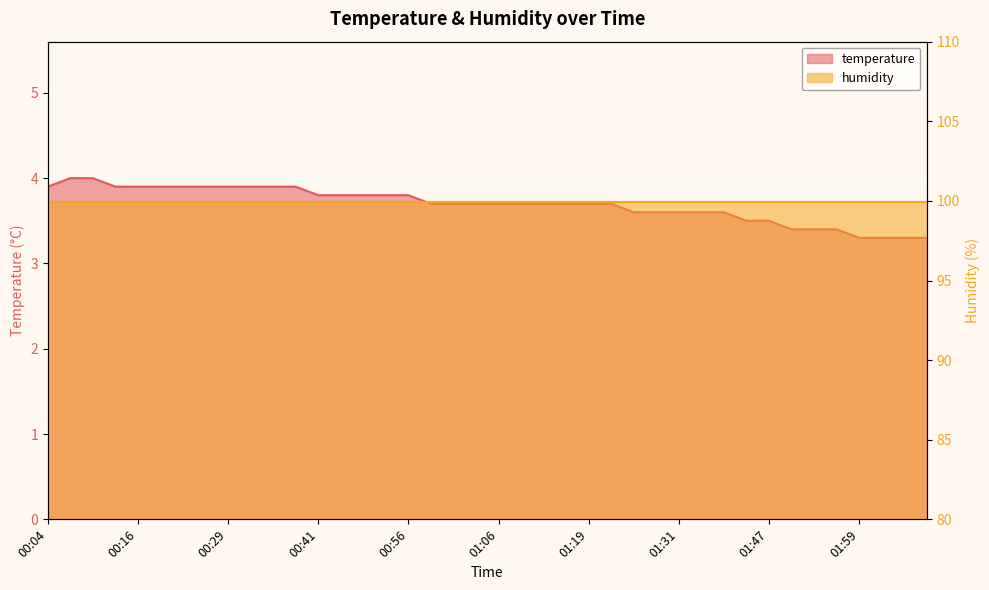

Between 00:54 and 01:29, which is larger?

00:54